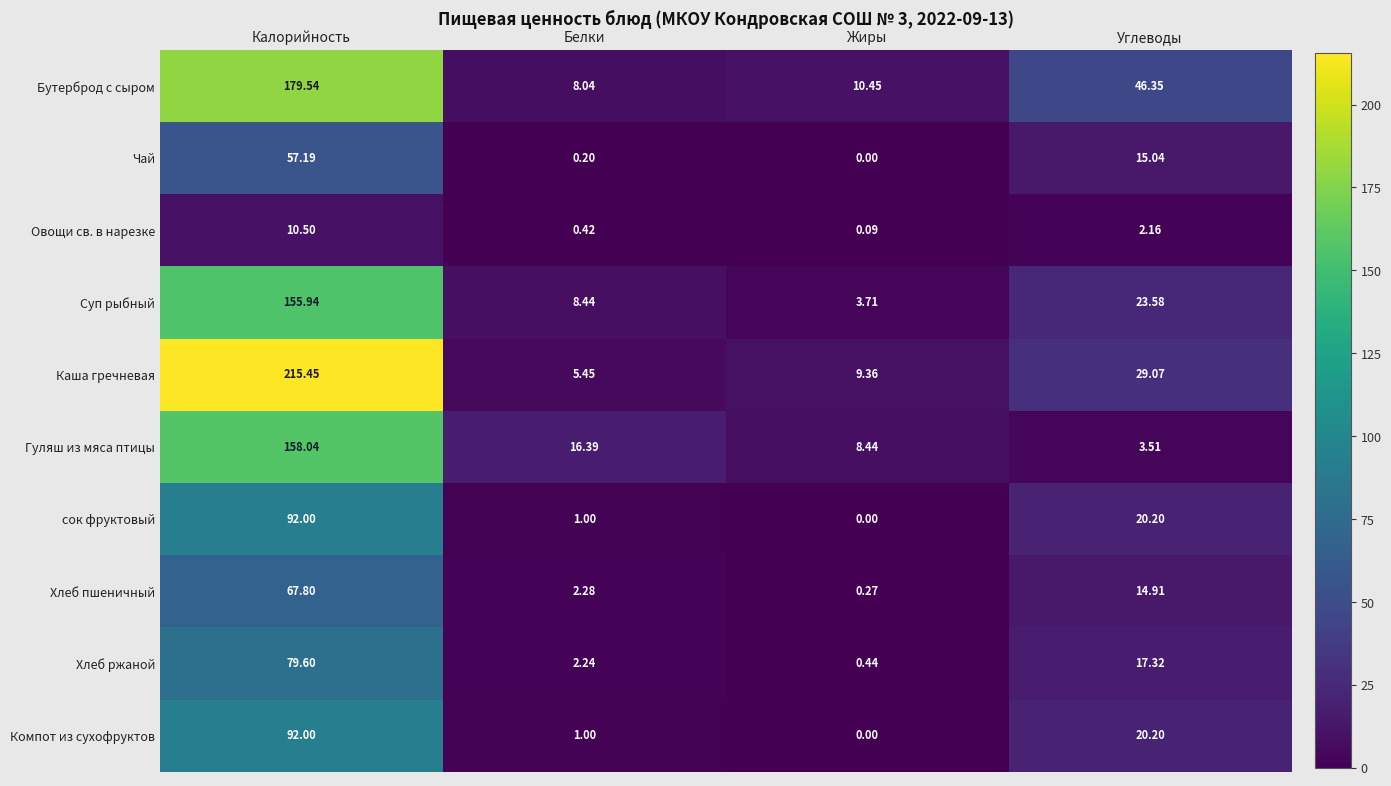

Rank the categories by сок фруктовый value from highest to lowest.

Калорийность, Углеводы, Белки, Жиры